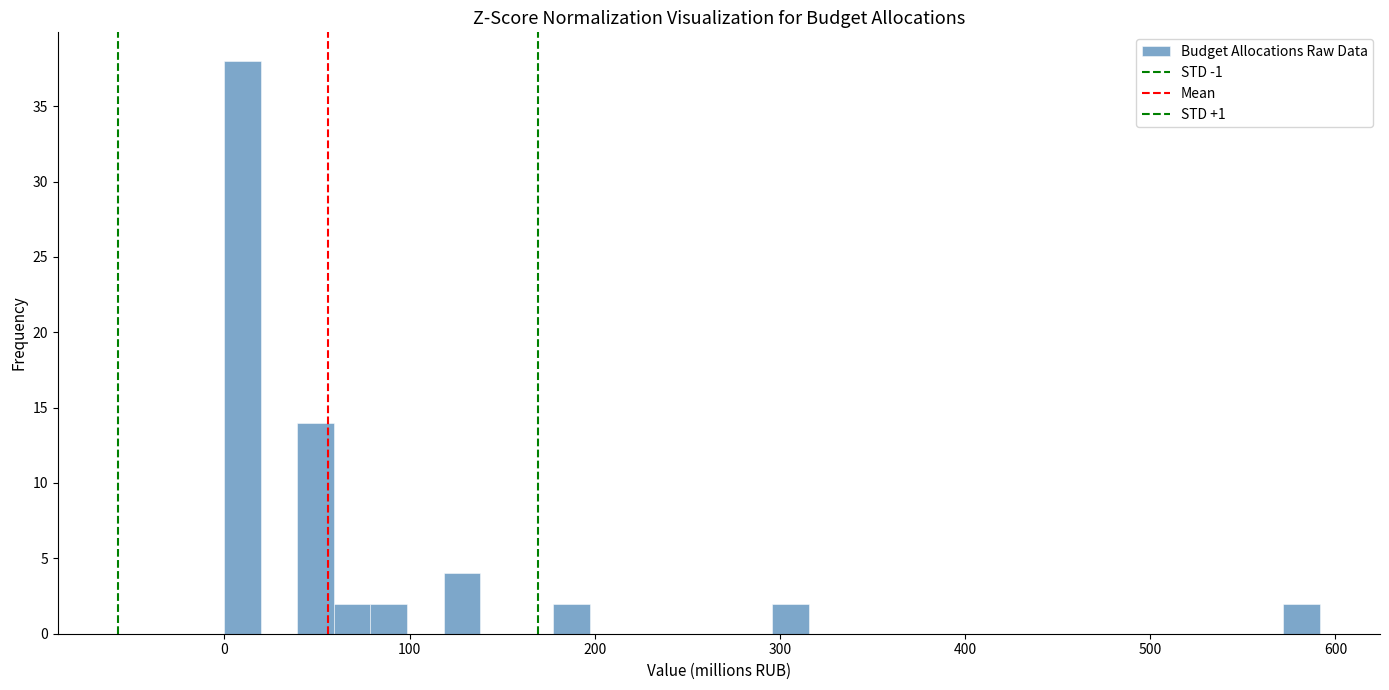

Read against the x-axis, roughly where is the centre of the tallest bar?

10